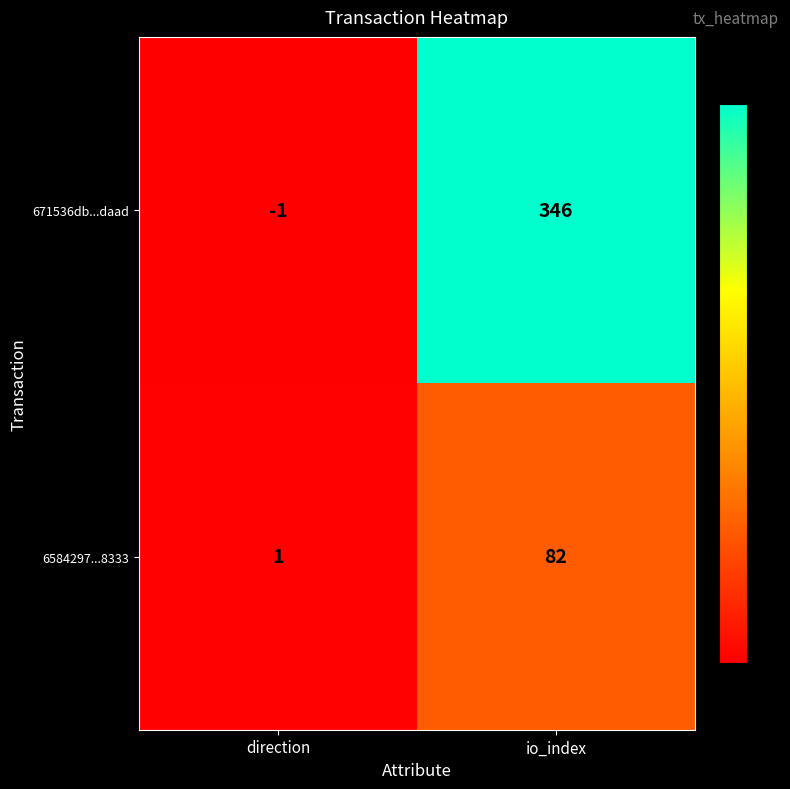

Which series has the widest spread of values?

671536db...daad